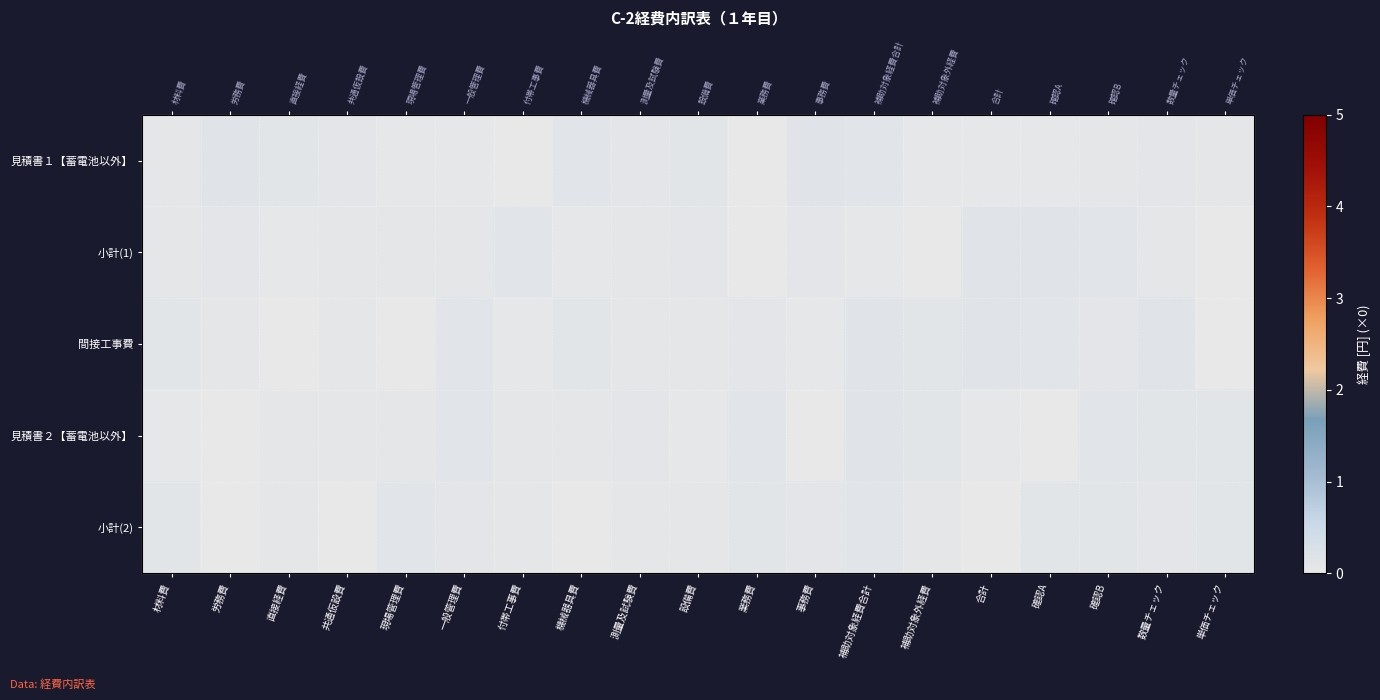

Is it true that 見積書１【蓄電池以外】 equals 0.0 at 業務費?

True